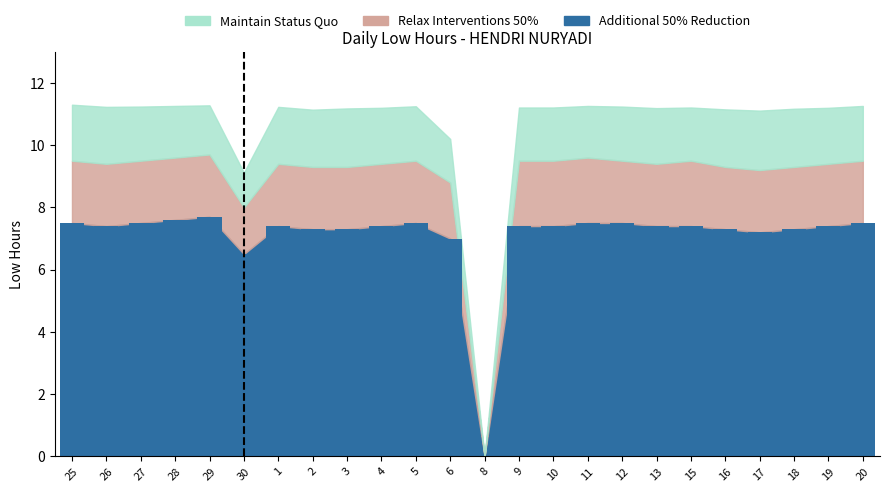

Are the bars horizontal?

No